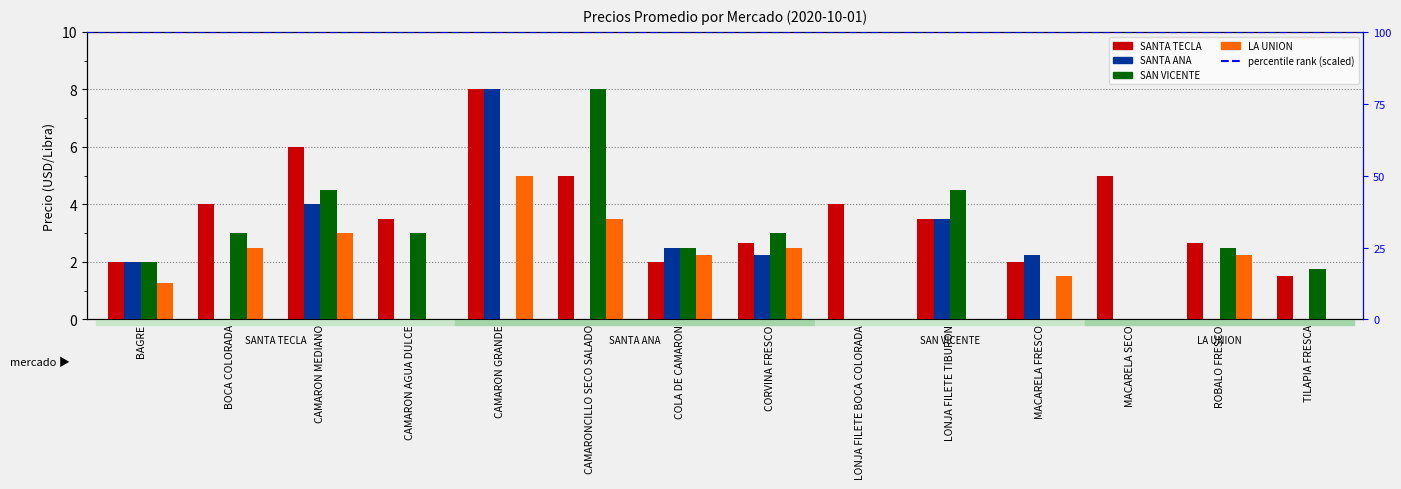

At how many categories does at least one series exceed 0?

14